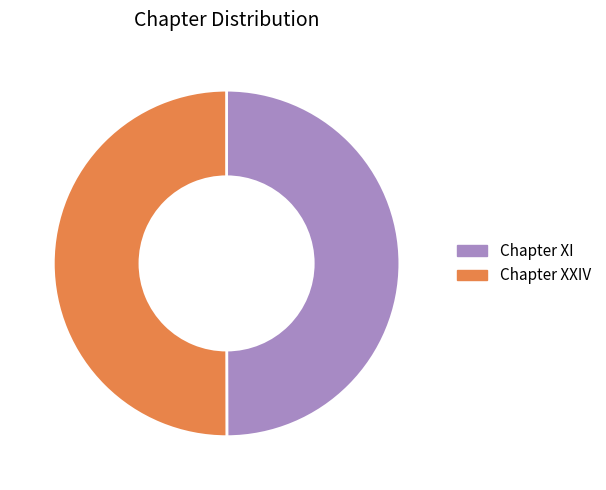

Is the sum of Chapter XXIV and Chapter XI greater than half?

Yes